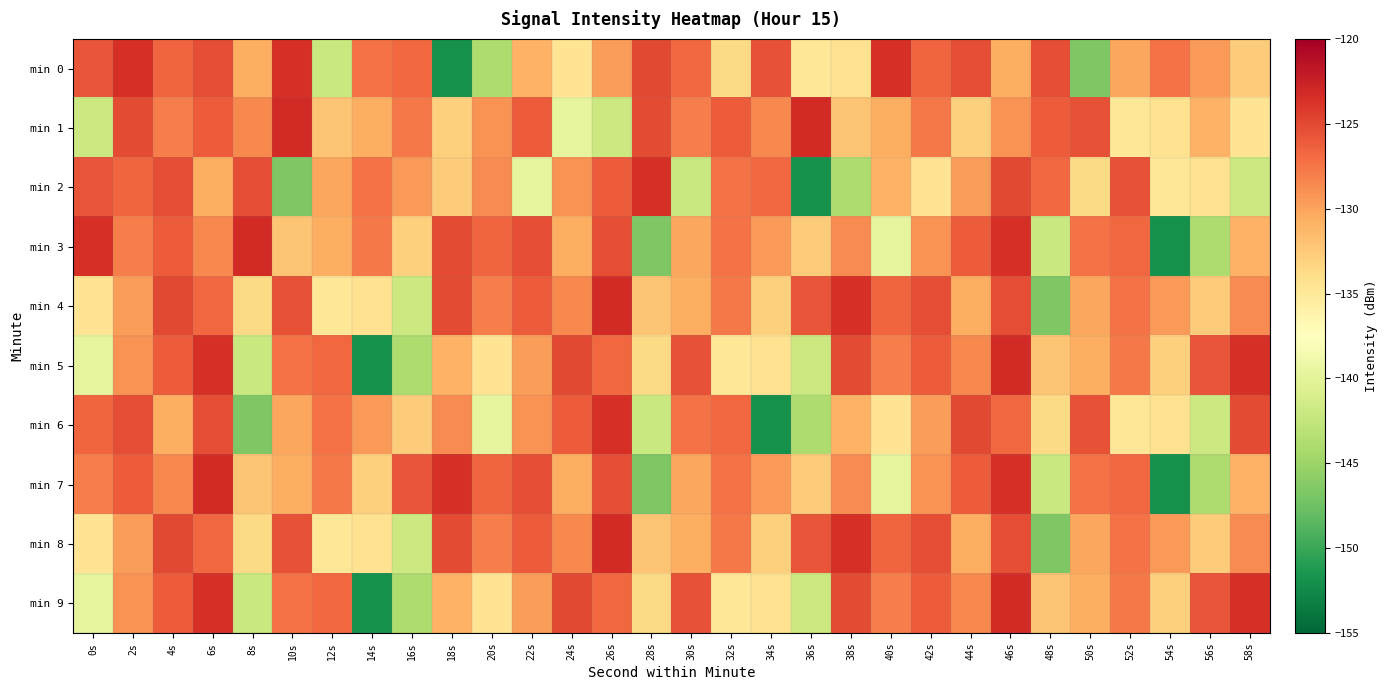

Which series changed the most between 22s and 34s?

min 6